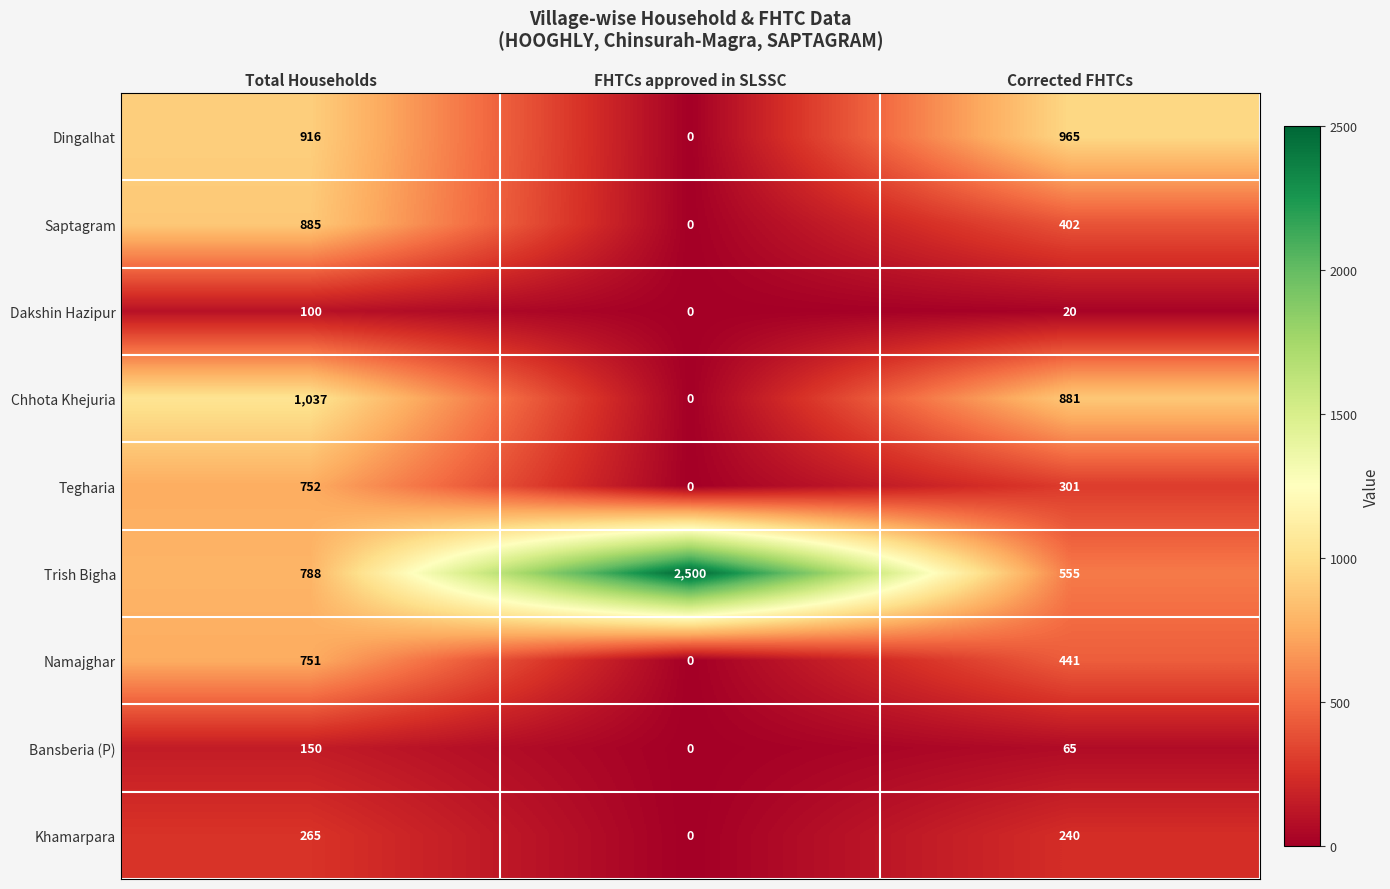

Count the number of data series in this chart.

9